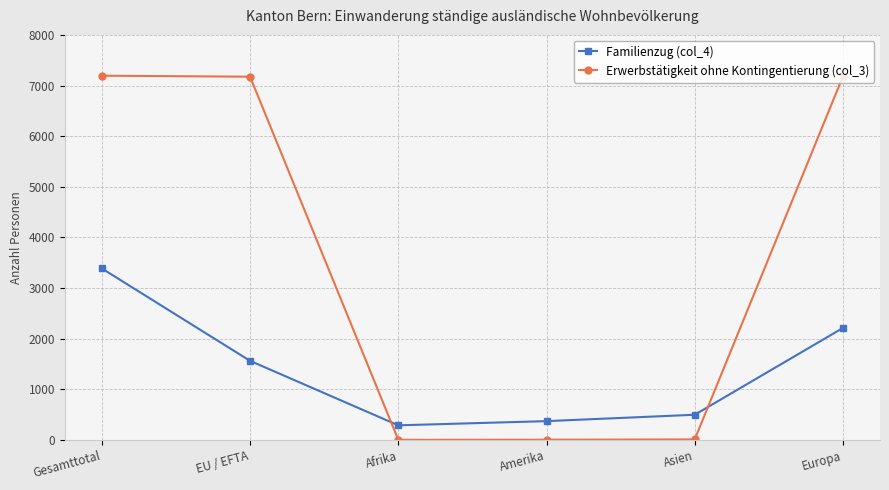

What are all the series names shown in the legend?

Familienzug (col_4), Erwerbstätigkeit ohne Kontingentierung (col_3)